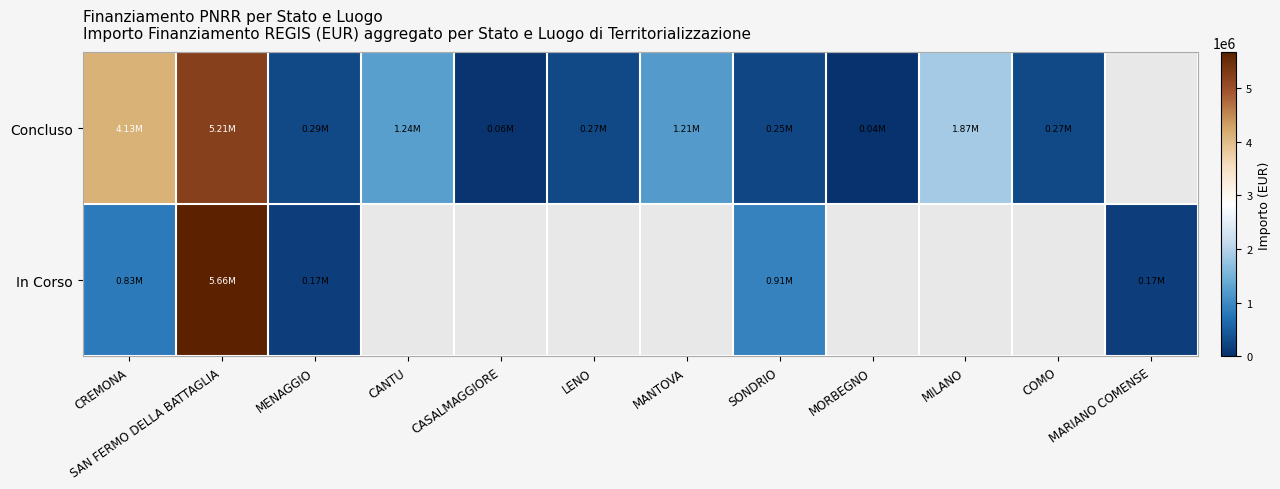

At how many categories does at least one series exceed 2768212?

2